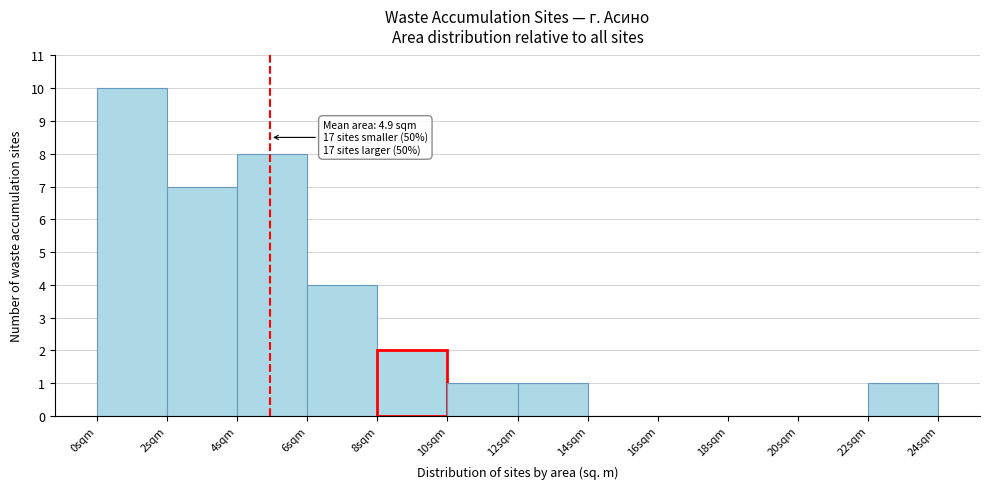

Which range on the x-axis has the tallest bar?

0 to 2